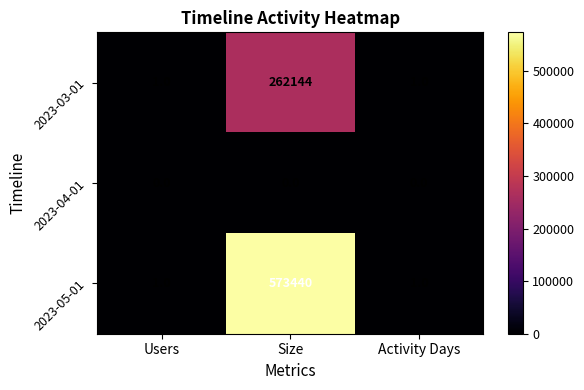

What is the highest value of the 2023-05-01 series?

573440